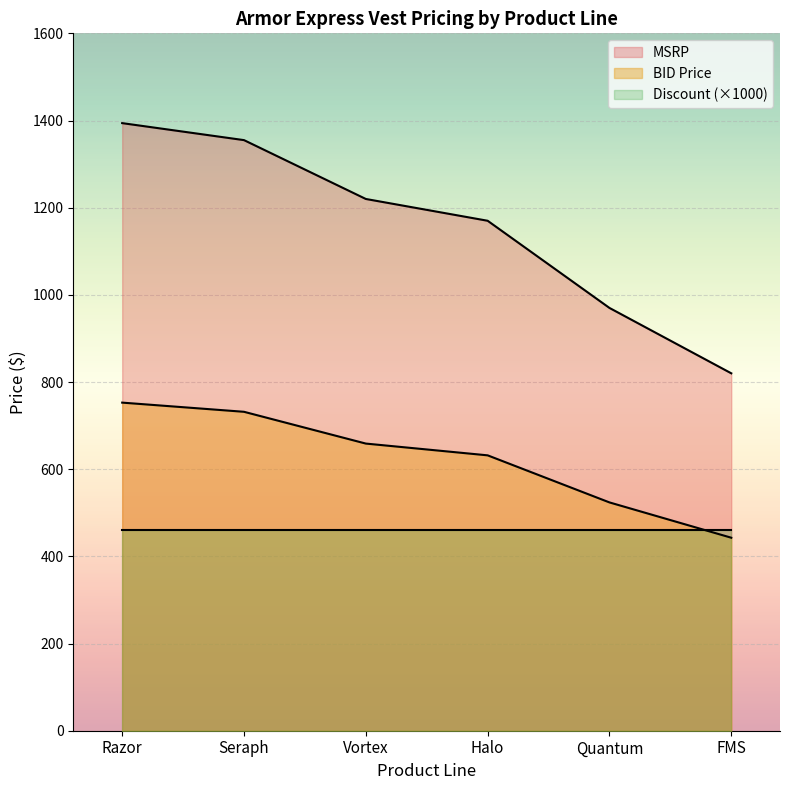

Which series has the largest total across all categories?

MSRP